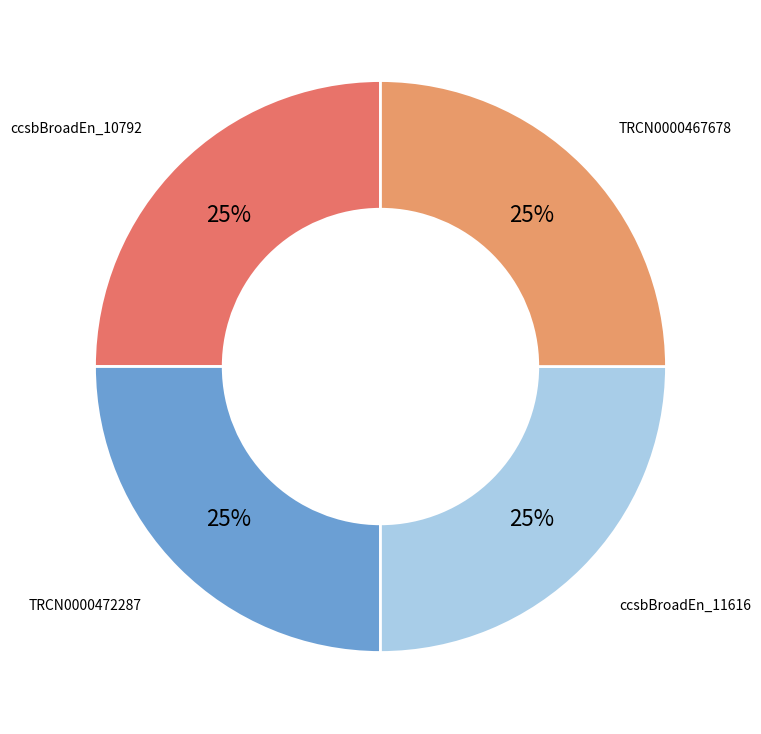

To the nearest percent, what is the combined percentage of ccsbBroadEn_10792 and TRCN0000472287?

50%